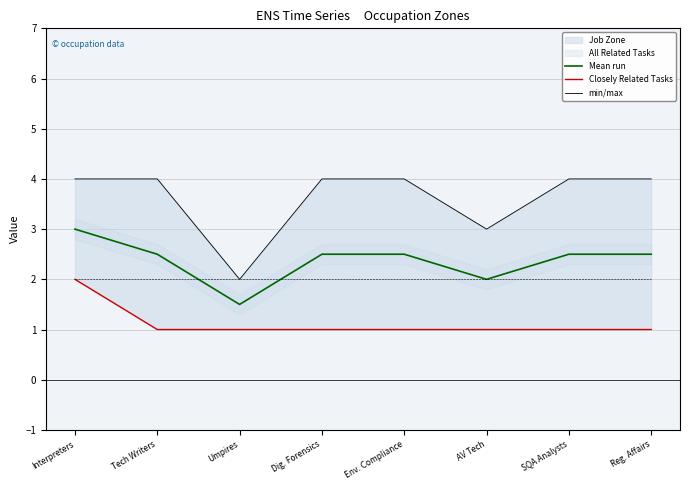

Is the value of Closely Related Tasks at Reg. Affairs greater than the value of Mean run at Env. Compliance?

No